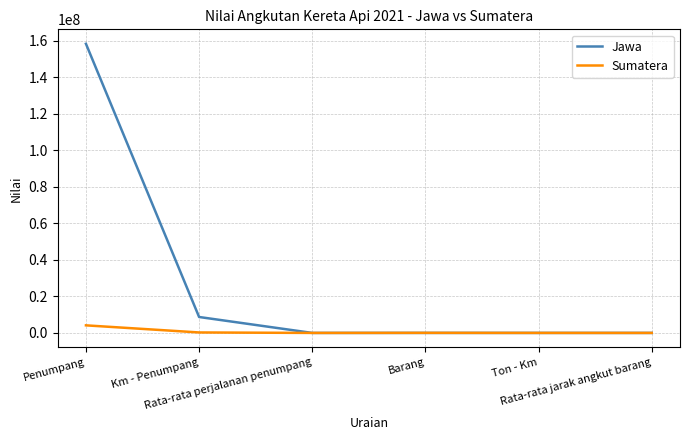

What is the difference between the Jawa values at Rata-rata jarak angkut barang and Km - Penumpang?

8729609